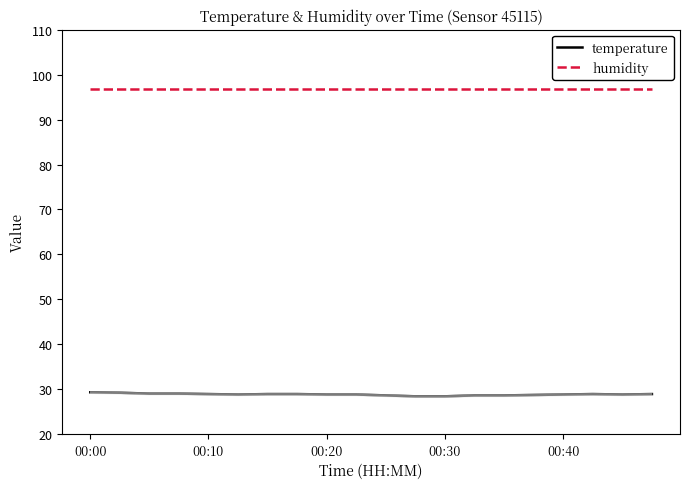

True or false: temperature and humidity intersect in this chart.

False